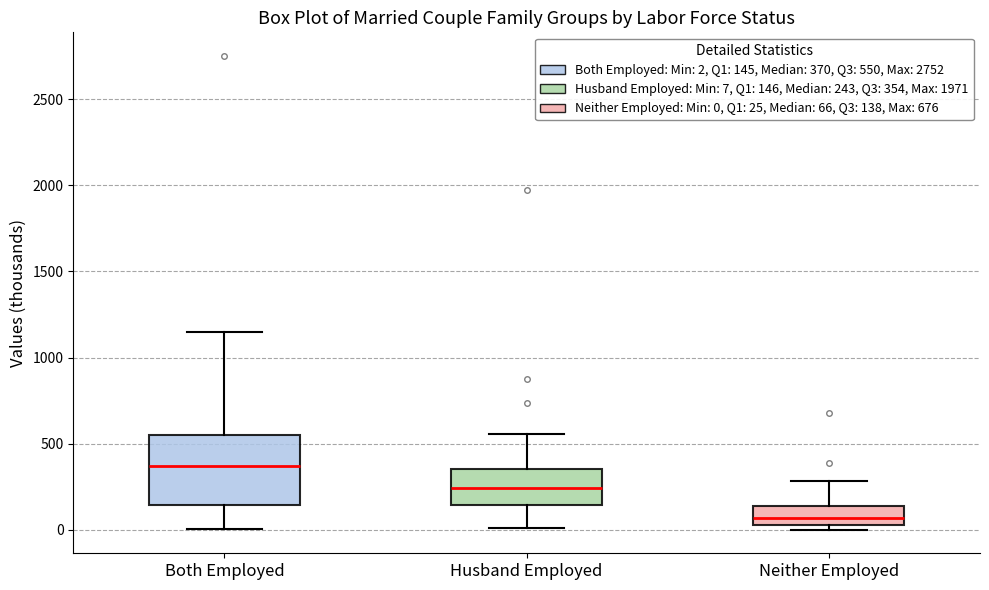

Which box's median line is the highest?

Both Employed